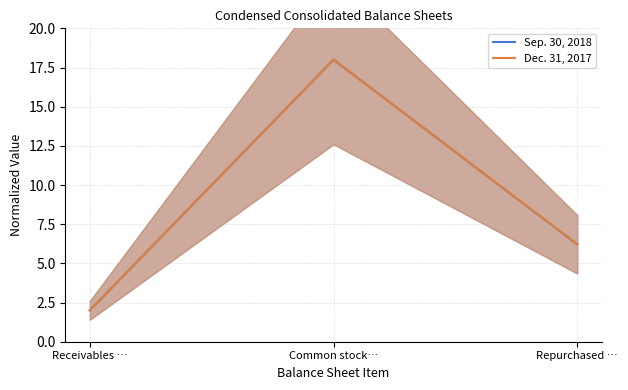

Reading left to right, what are all the values shown in this chart?

Sep. 30, 2018: Receivables …=2.0	Common stock…=18.0	Repurchased …=6.2
Dec. 31, 2017: Receivables …=2.0	Common stock…=18.0	Repurchased …=6.2